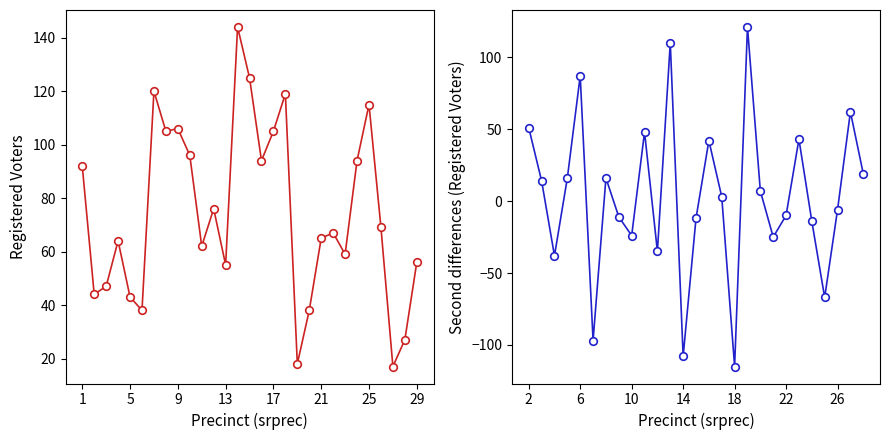

Approximately how many times larger is the value at 16 compared to 22?

1.4